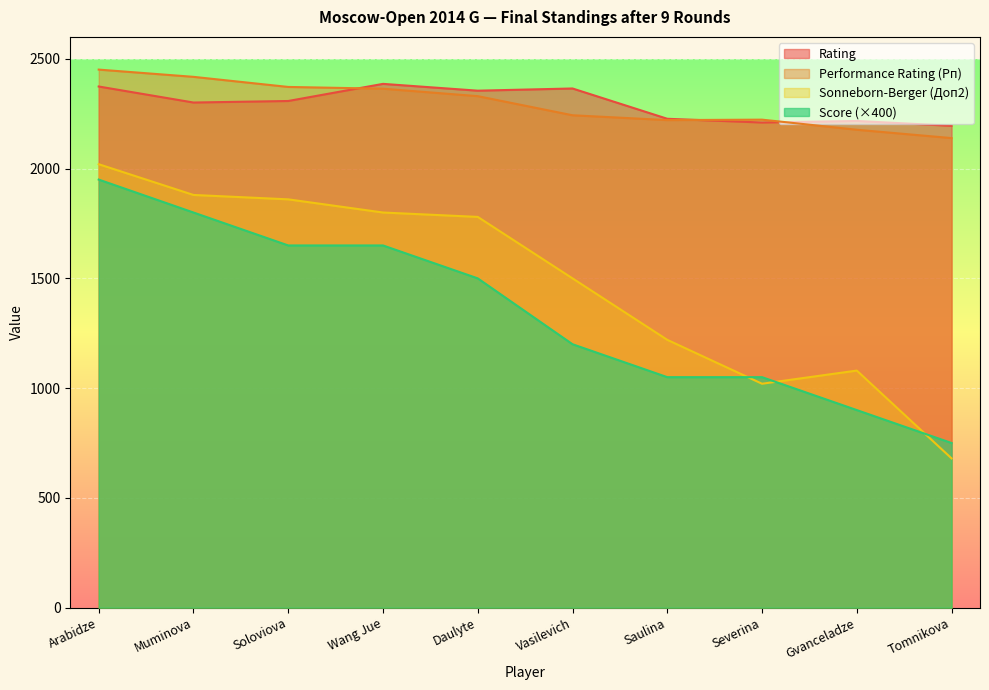

True or false: Rating has more than 0 points higher than both neighbors.

True